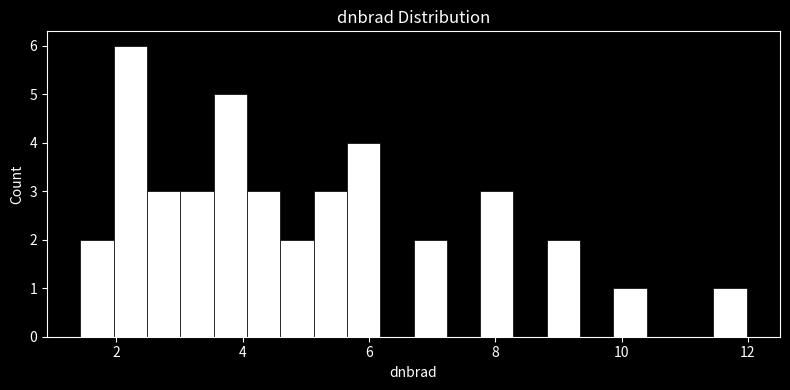

Read against the x-axis, roughly where is the centre of the tallest bar?

2.2